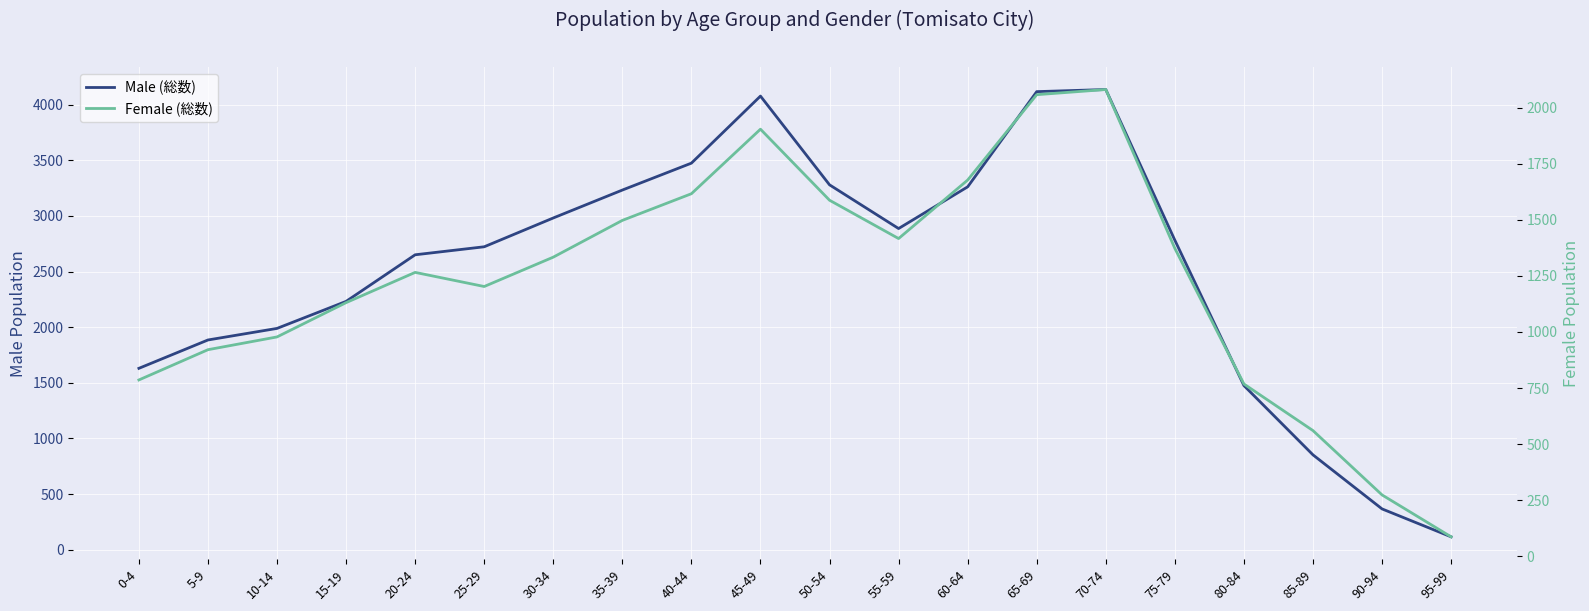

True or false: Male (総数) and Female (総数) cross at least once.

False